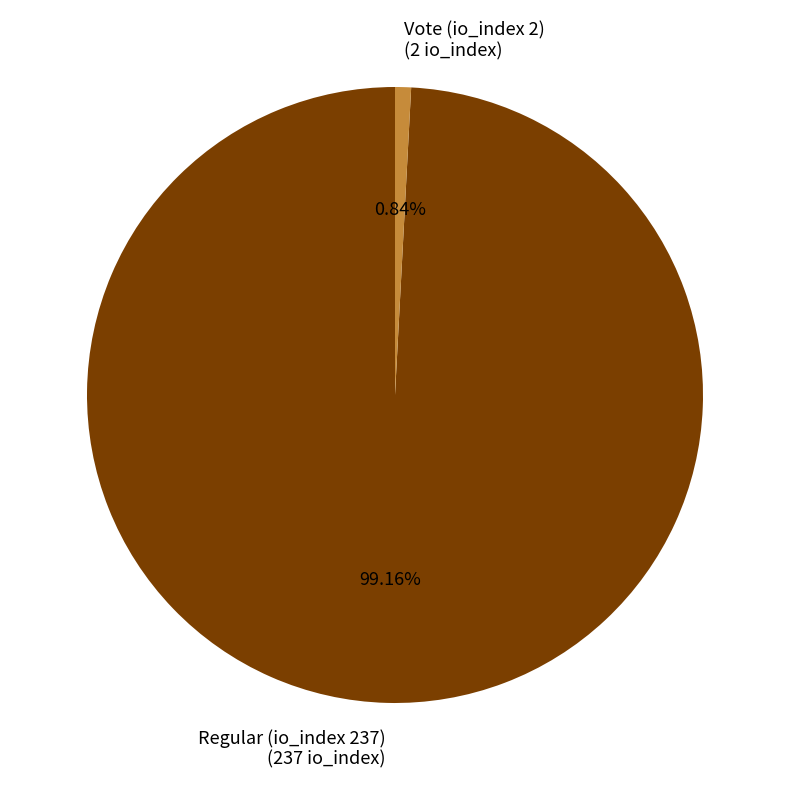

How much of the chart is everything except Regular (io_index 237)?

0.8%